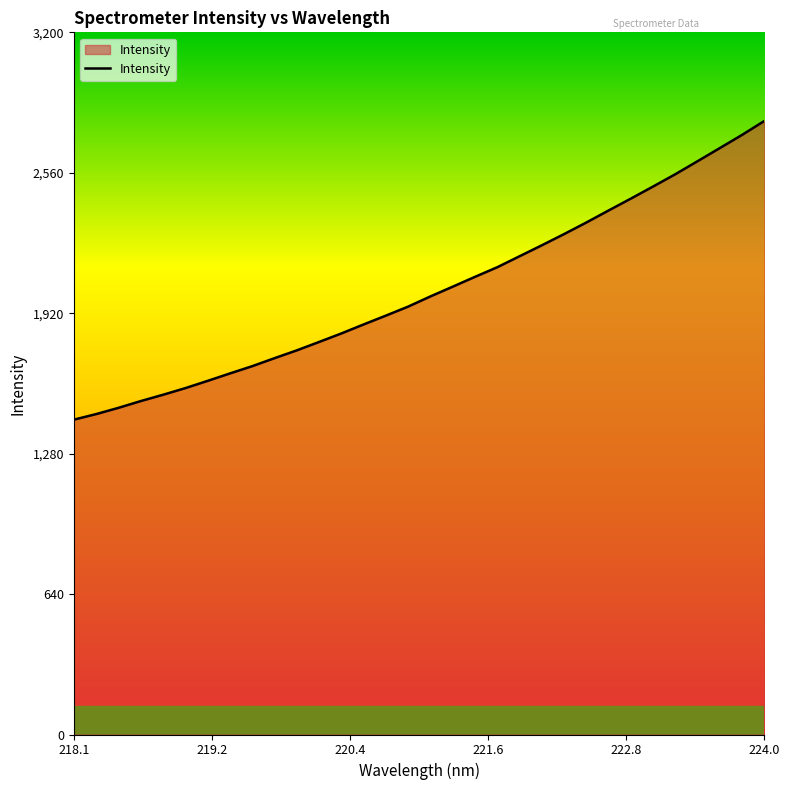

What is the difference between the maximum and minimum values?

1361.2